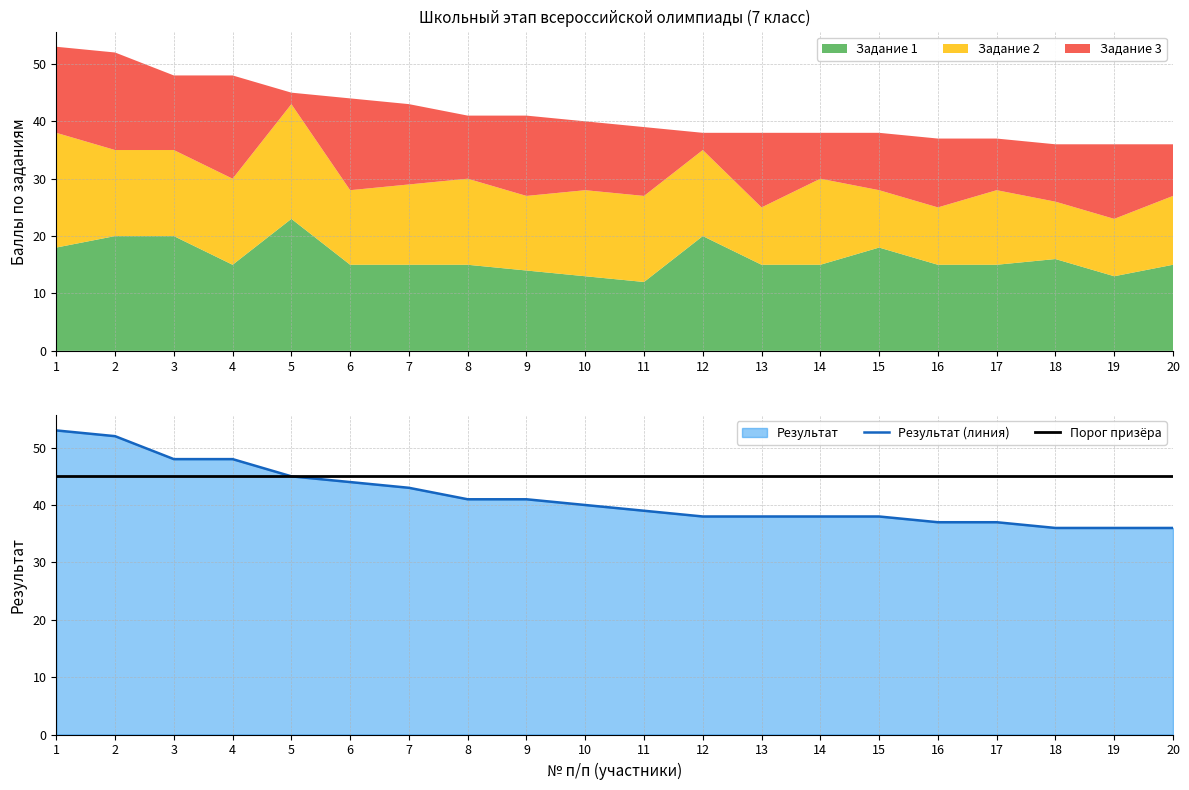

The Порог призёра series shows 45 at 19. True or false?

True